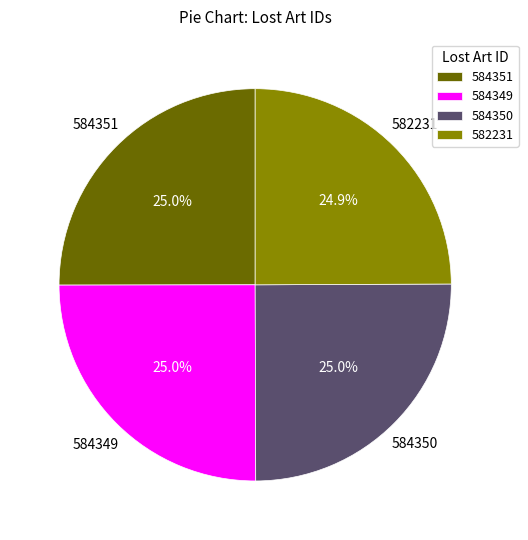

Approximately how many times larger is the value at 582231 compared to 584349?

1.0